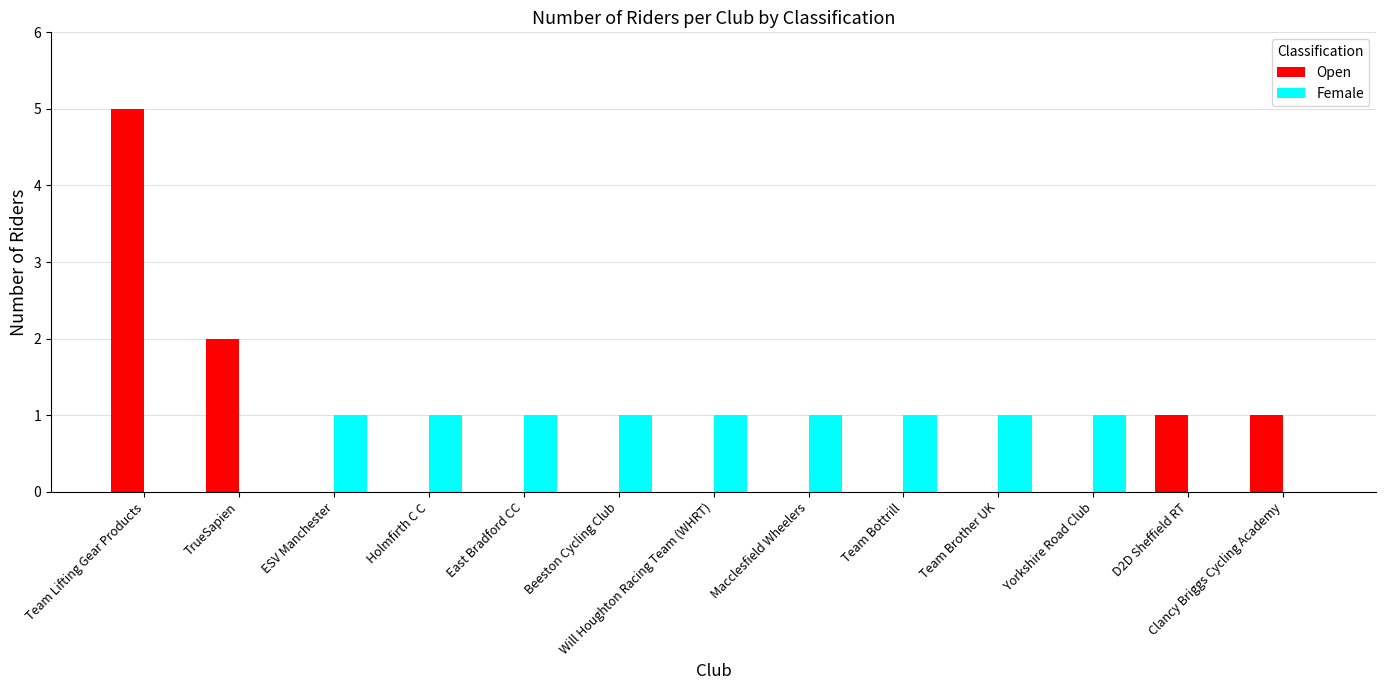

The Open series shows 0 at Will Houghton Racing Team (WHRT). True or false?

True